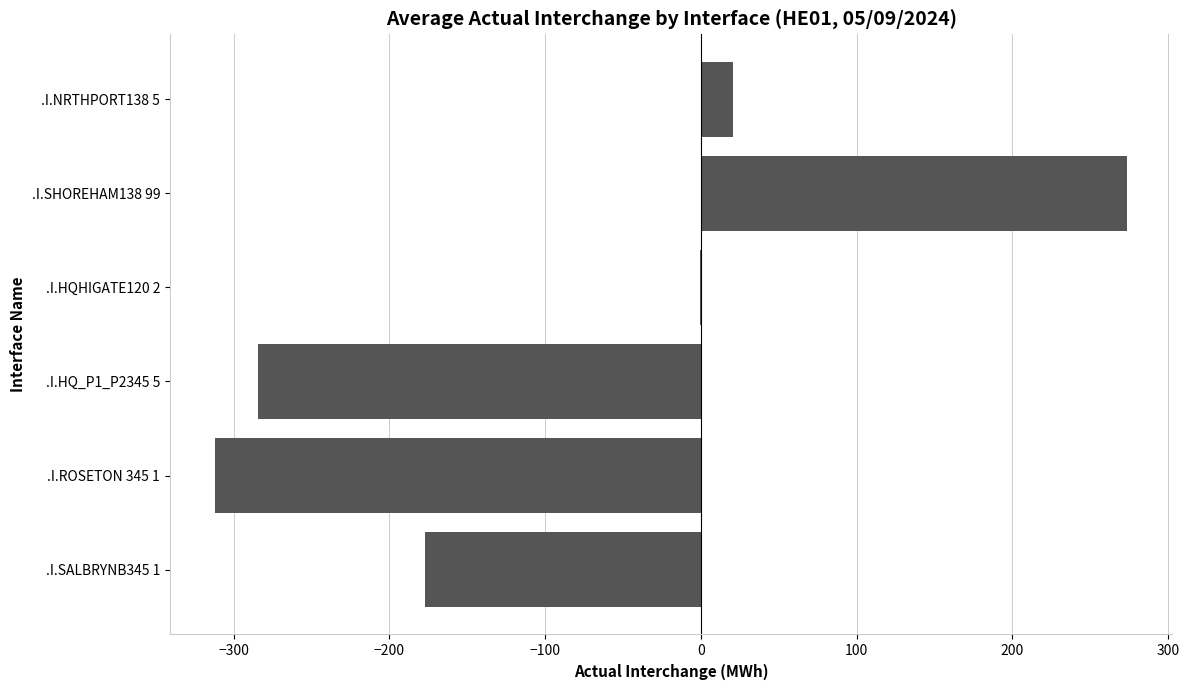

The value at .I.ROSETON 345 1 is -311.7. True or false?

True